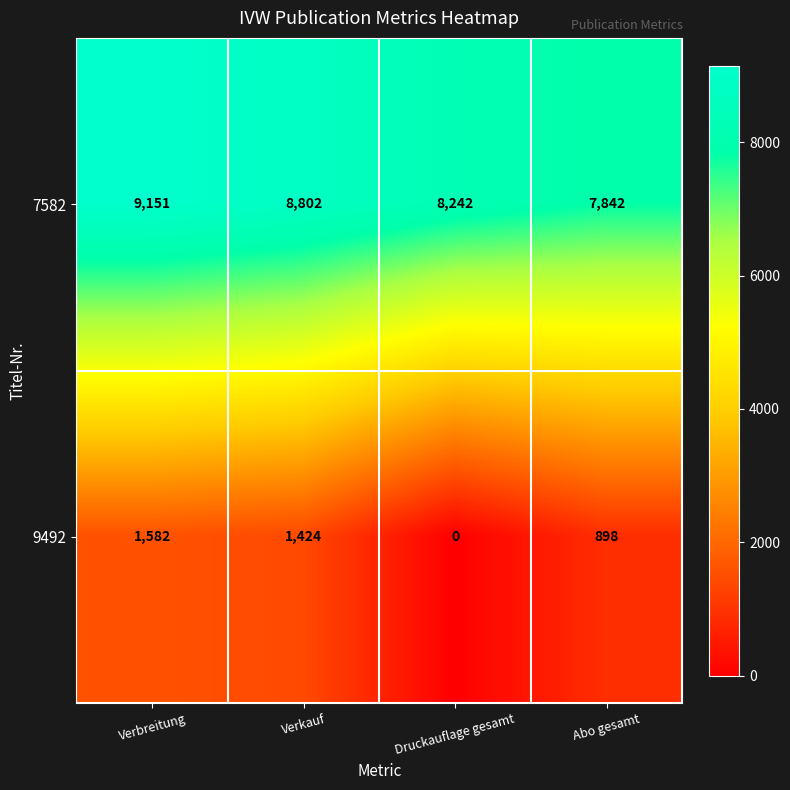

At which category is the sum across all series the highest?

Verbreitung